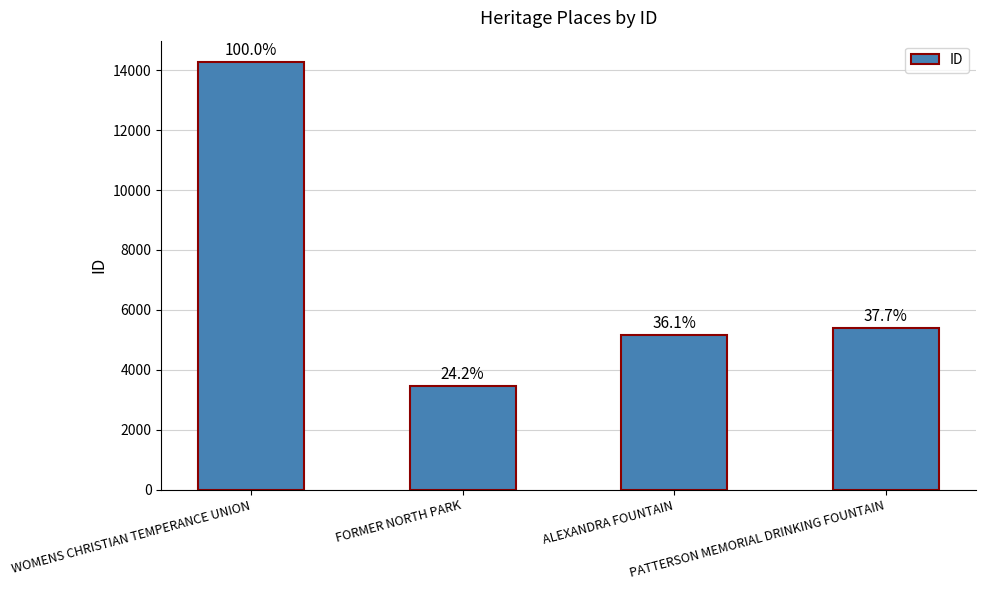

Reading right to left, extract all data points from this chart.

PATTERSON MEMORIAL DRINKING FOUNTAIN=5379	ALEXANDRA FOUNTAIN=5149	FORMER NORTH PARK=3447	WOMENS CHRISTIAN TEMPERANCE UNION=14270